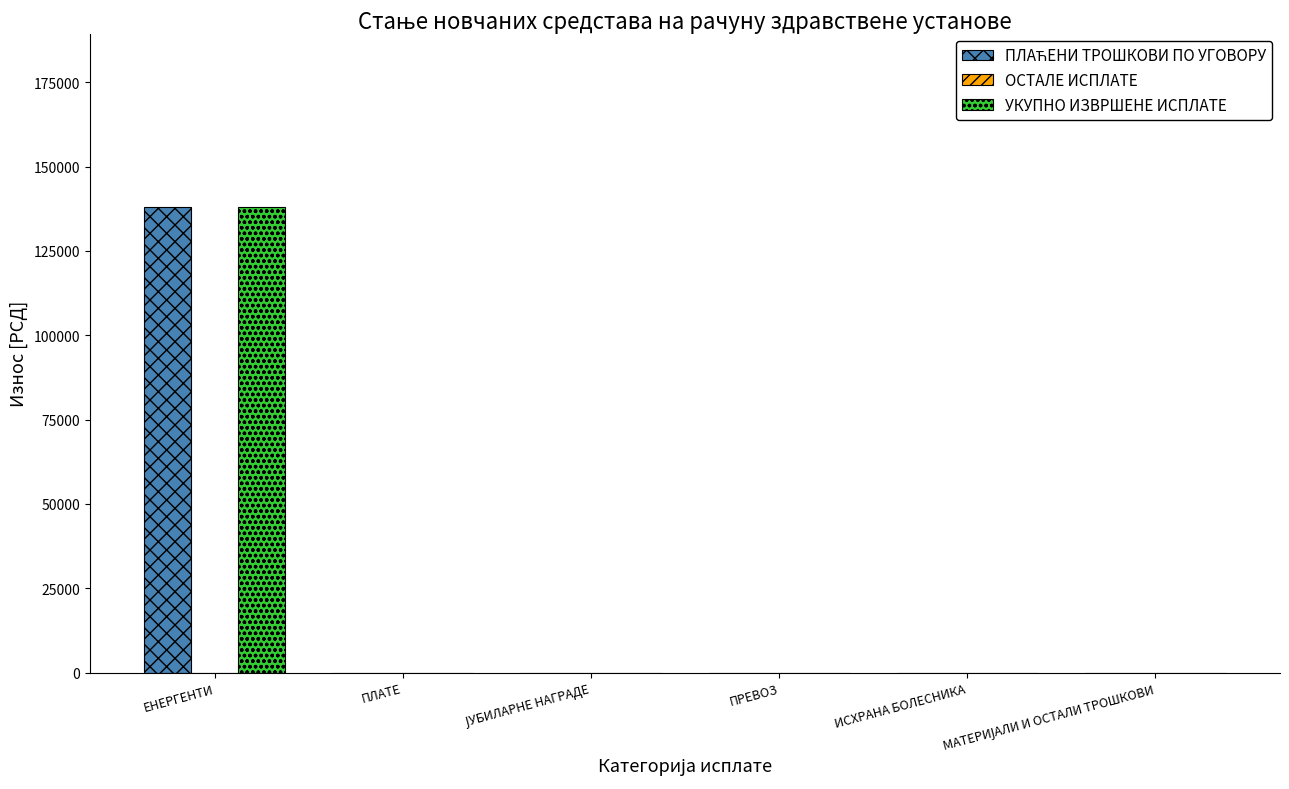

Which label corresponds to the largest value in the chart?

ЕНЕРГЕНТИ